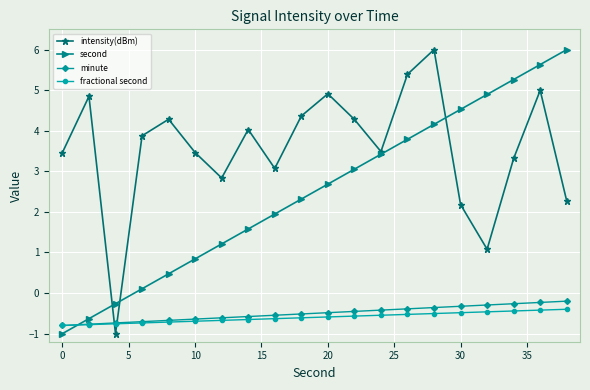

After their last crossing, which series has the higher values: second or minute?

second